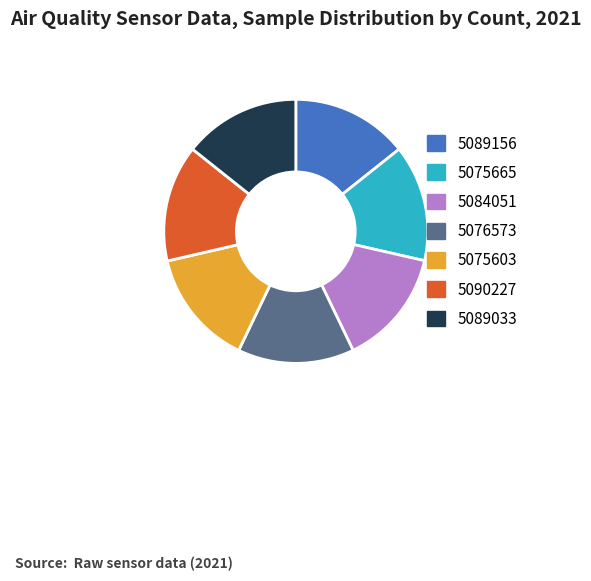

Combined, do 5075665 and 5089156 account for over 50%?

No